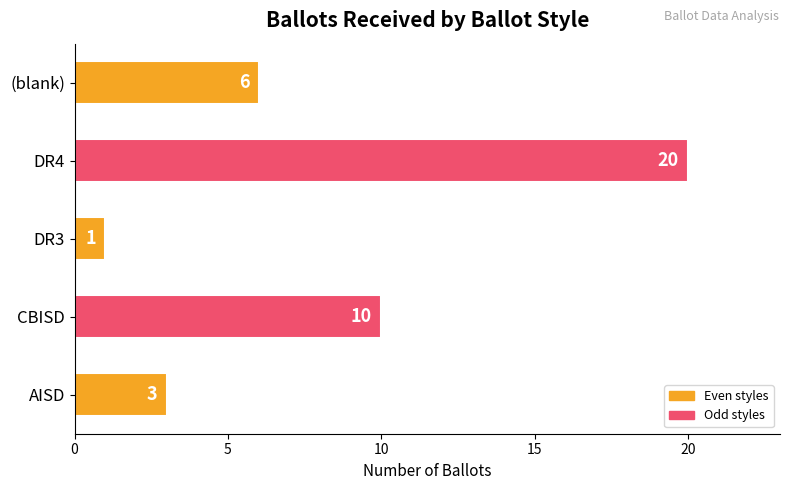

True or false: the data shows 6 at (blank).

True